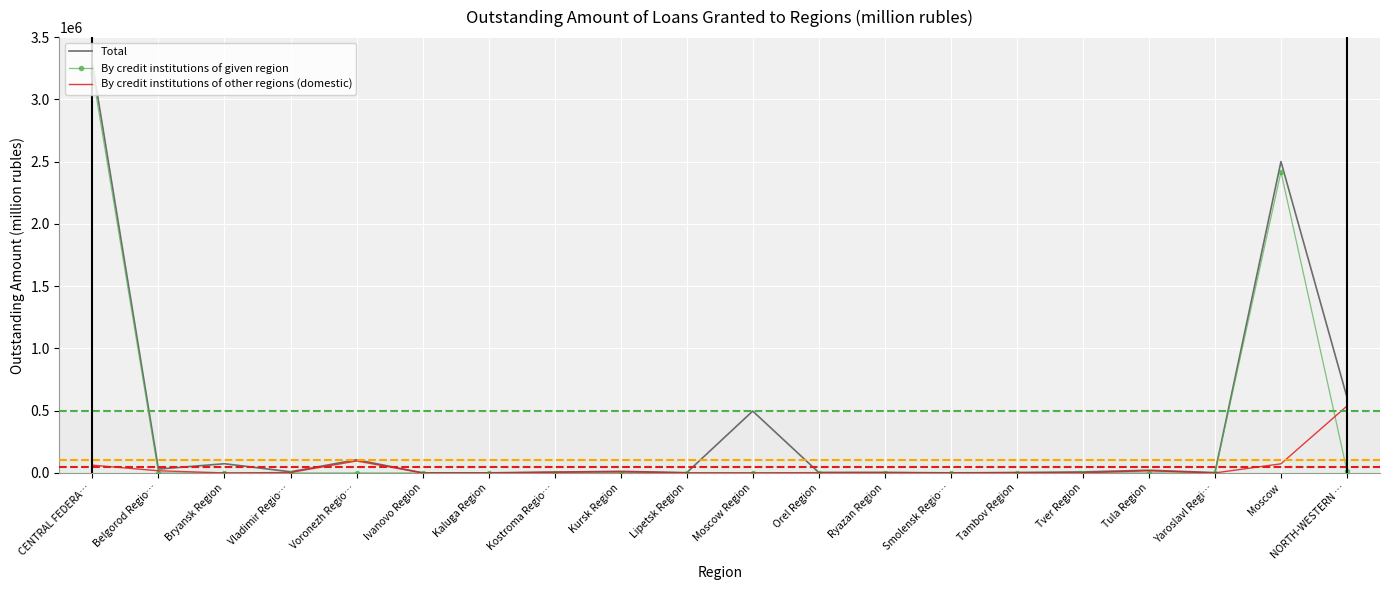

True or false: By credit institutions of other regions (domestic) and Total cross at least once.

False